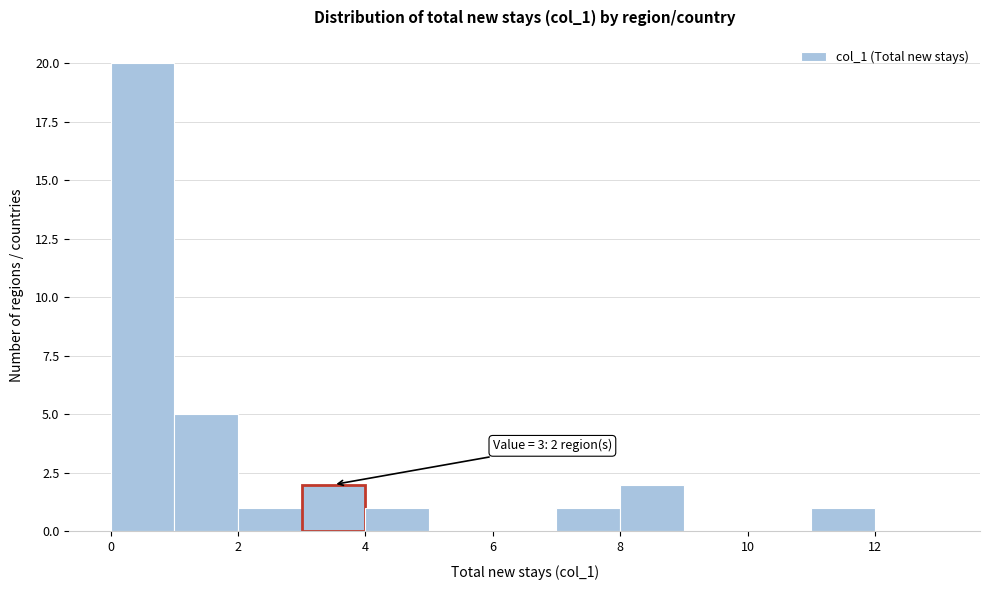

Which range on the x-axis has the tallest bar?

0 to 1